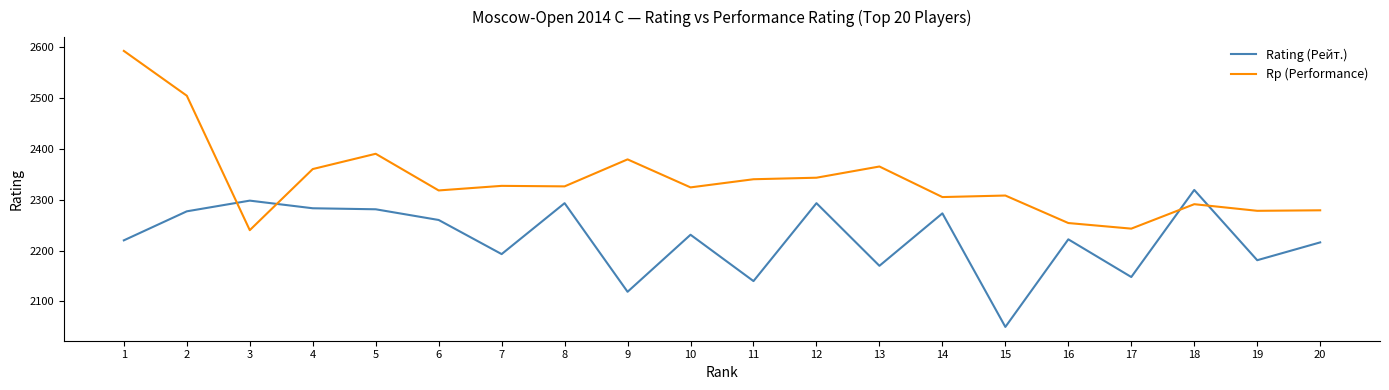

List the series in order of their peak value, highest first.

Rp (Performance), Rating (Рейт.)